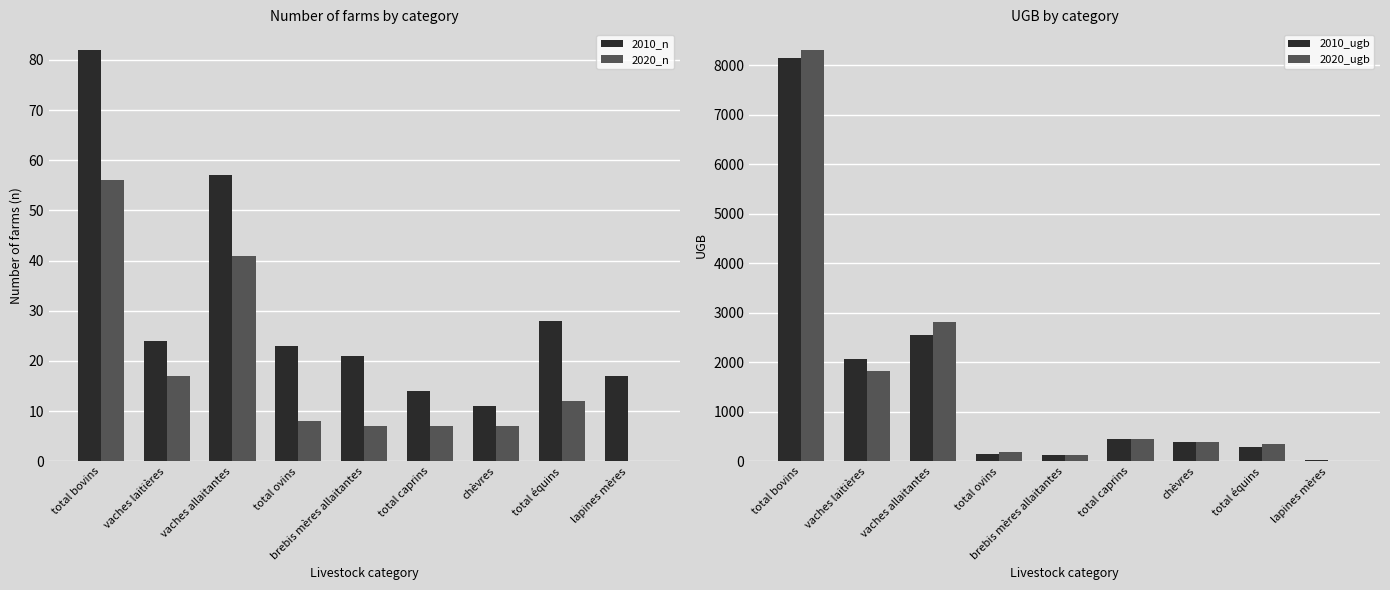

What is the total value across all series at brebis mères allaitantes?

276.7